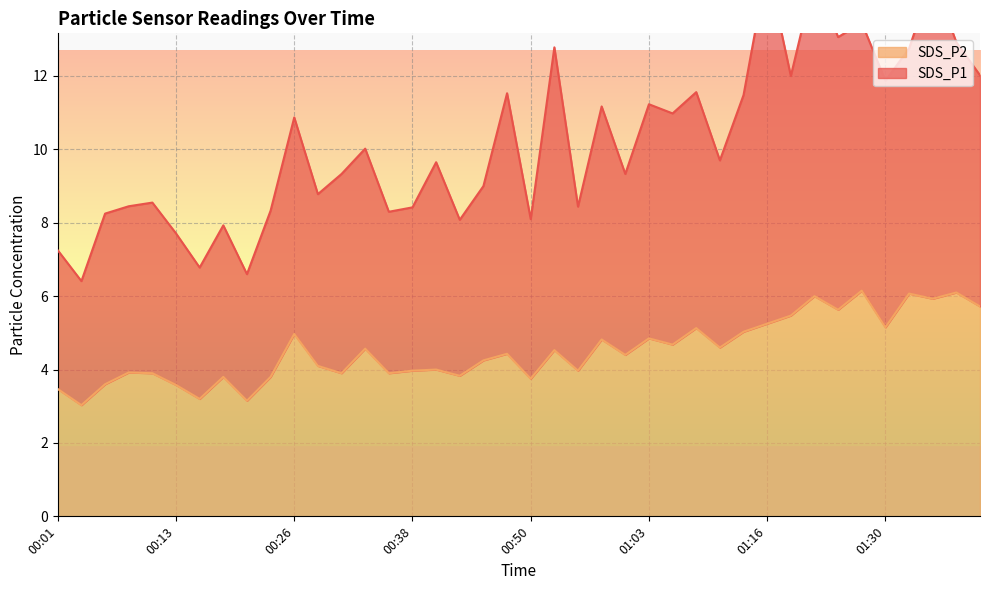

What is the label of the 40th point from the right?

00:01